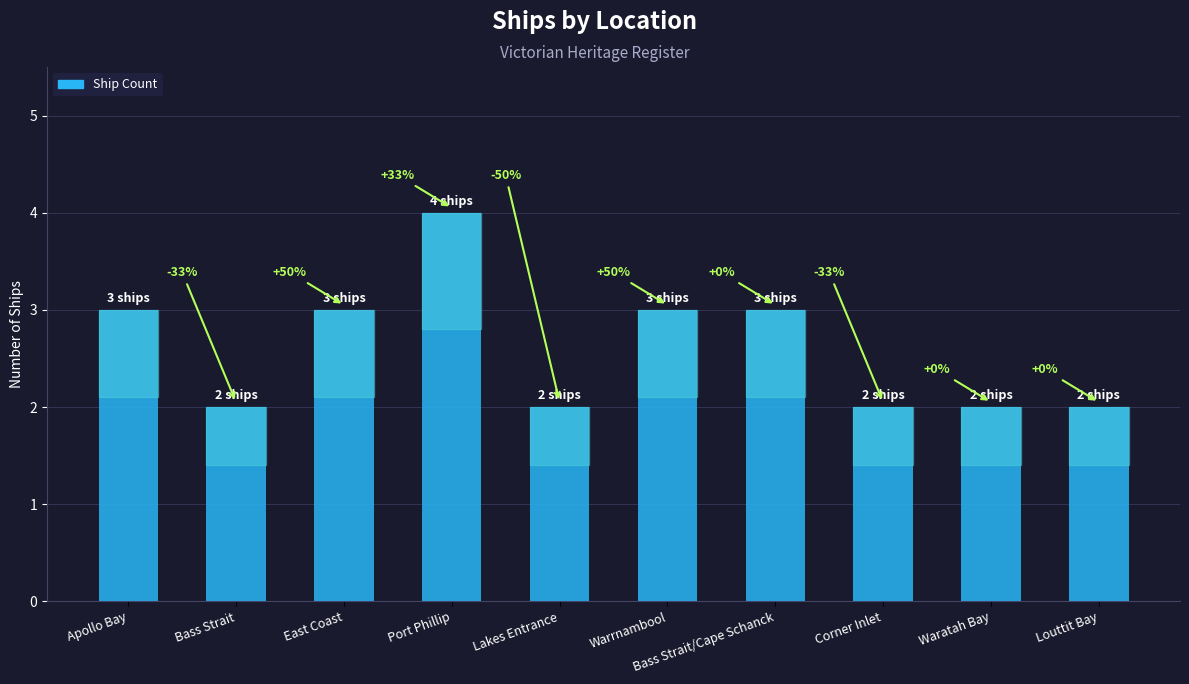

The chart shows a value of 2 at Corner Inlet. True or false?

True